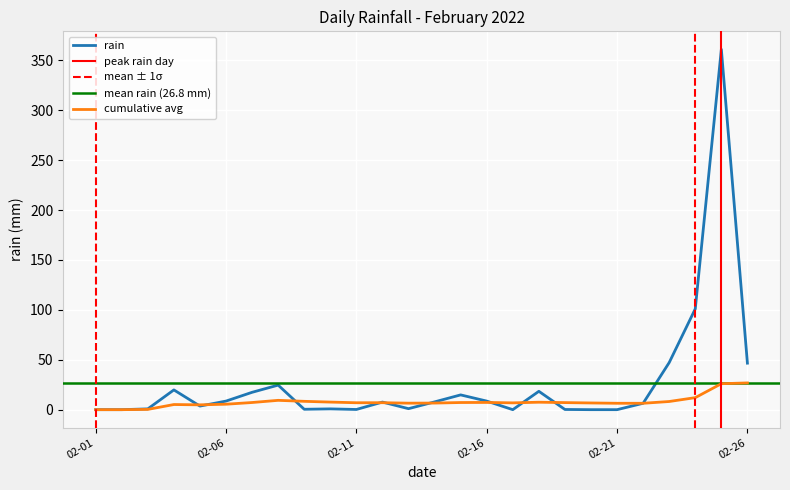

What is the highest value of the rain series?

361.0